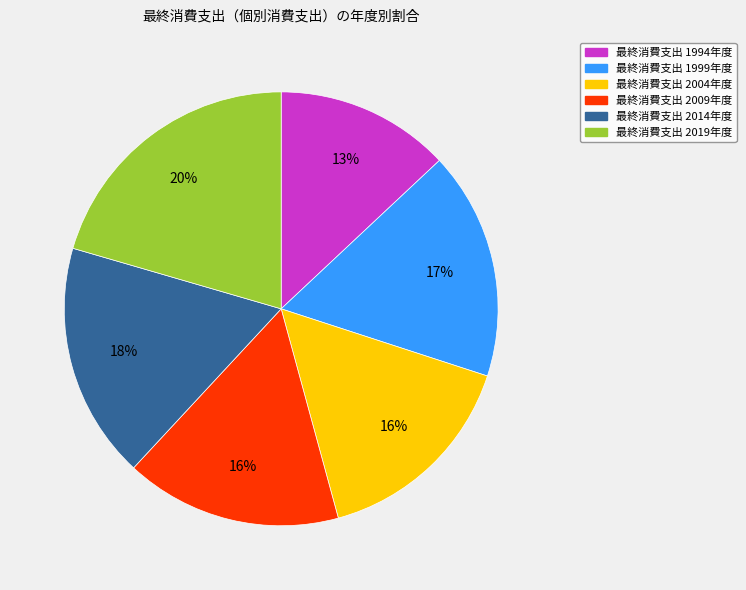

To the nearest percent, what is the average slice percentage?

17%